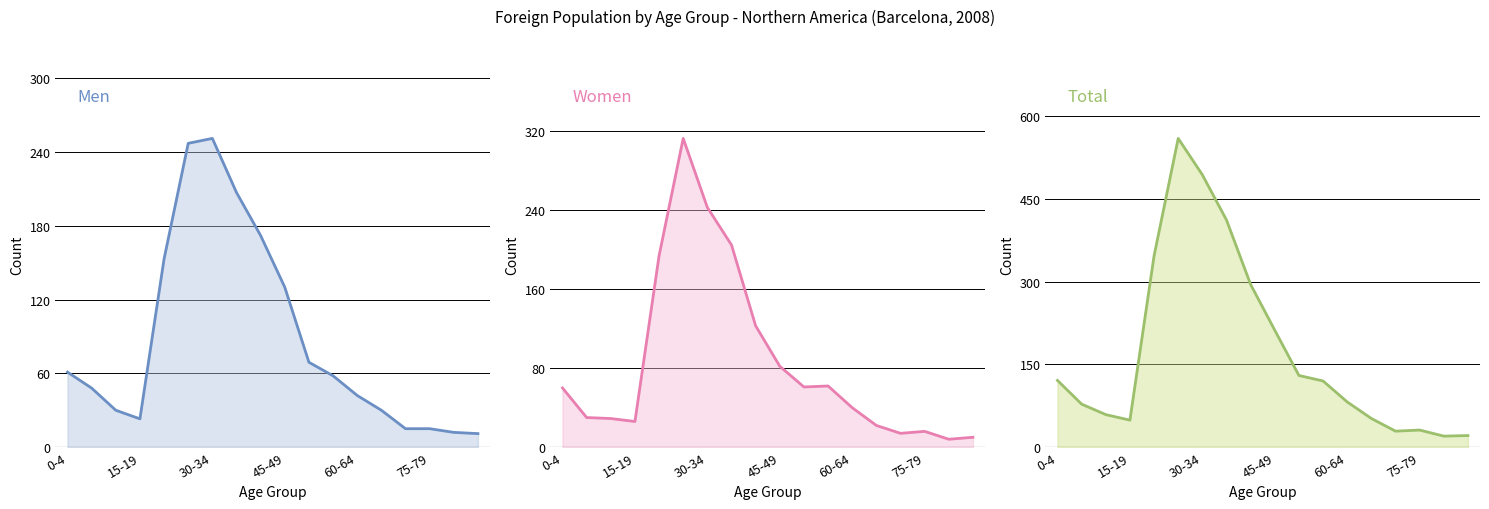

What is the maximum value for Women?

313